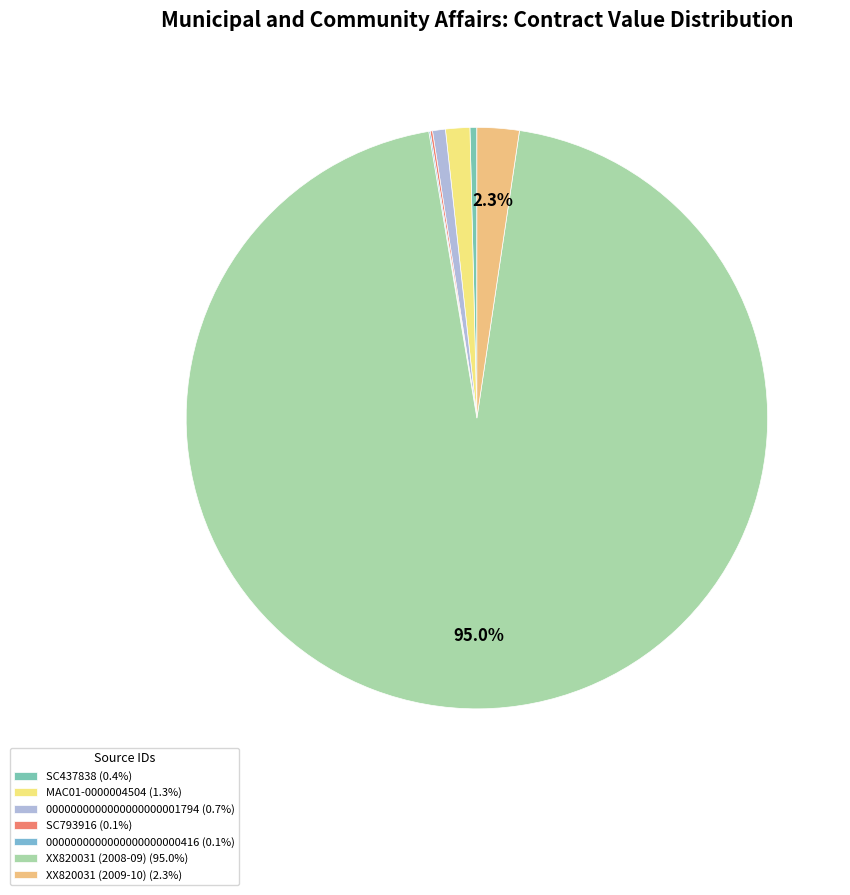

Which category has the biggest portion of the pie?

XX820031 (2008-09)